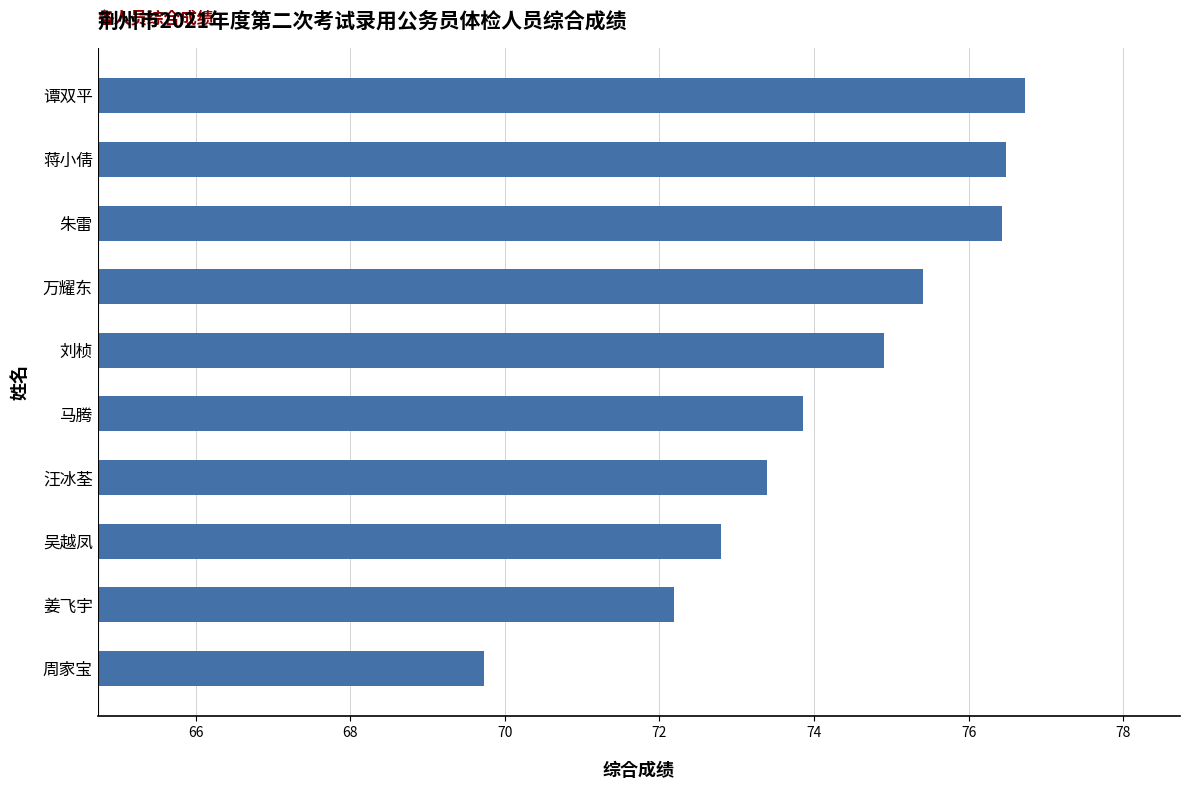

Which label corresponds to the largest value in the chart?

谭双平